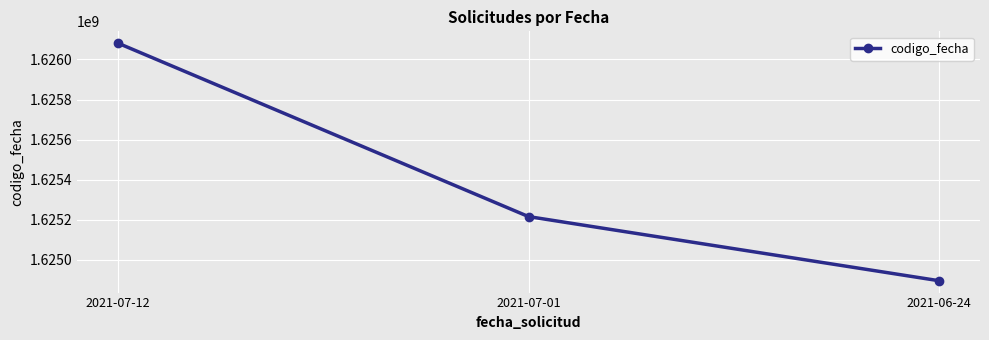

The chart shows a value of 1625215558 at 2021-07-01. True or false?

True